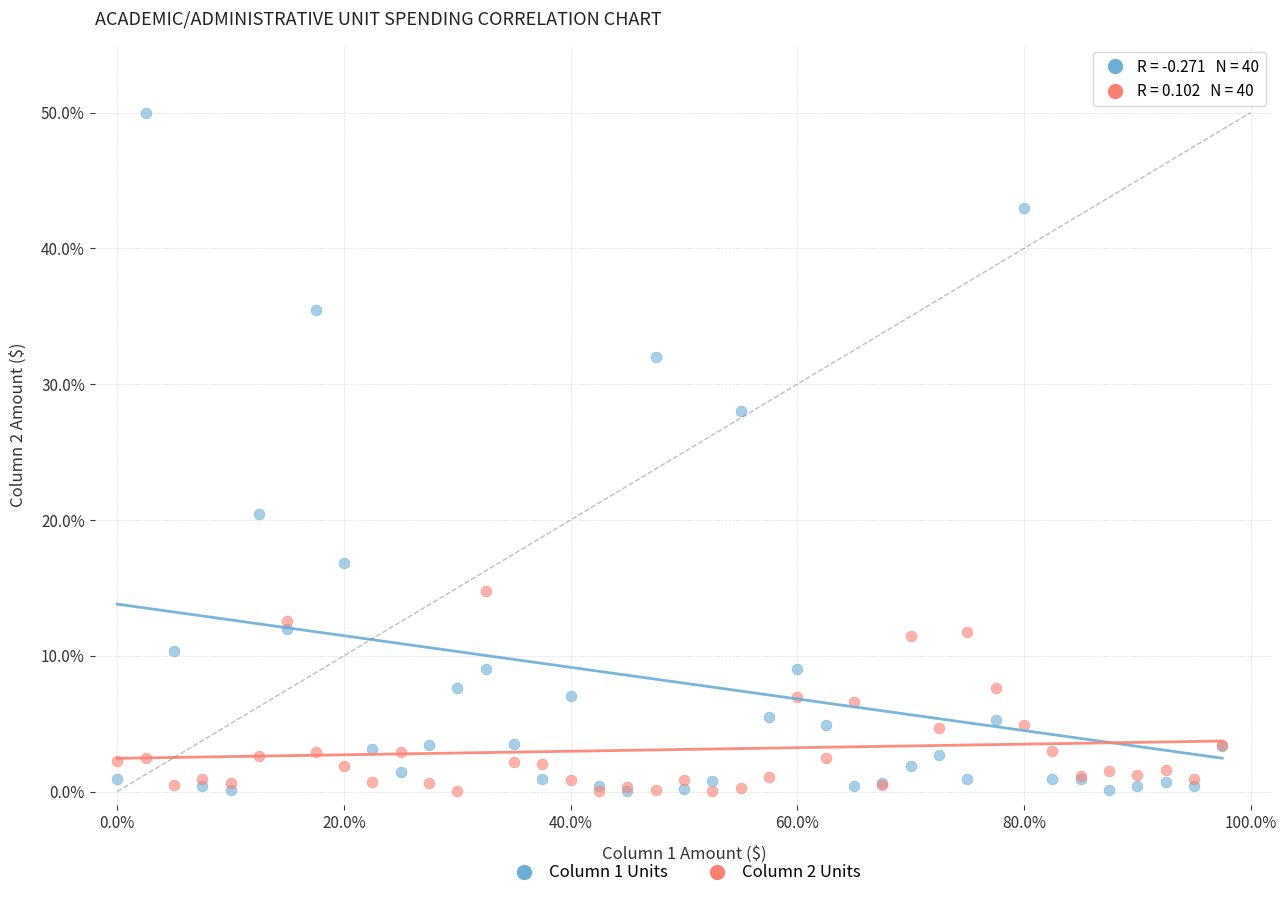

Across all series, what Y value is closest to 25?

28.0